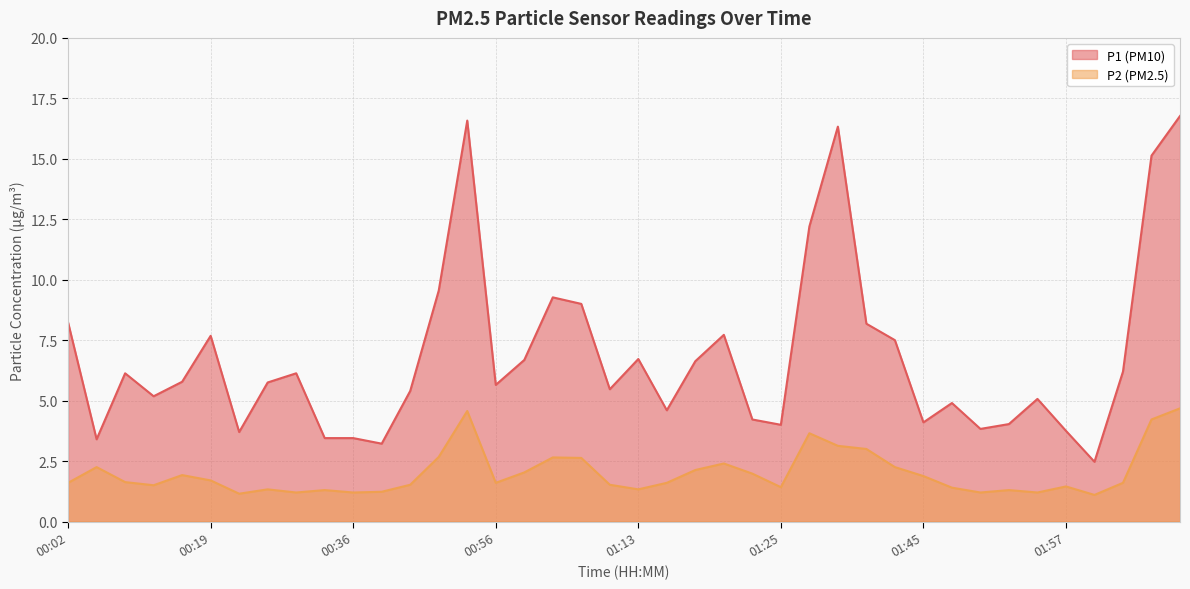

Which series has the largest total across all categories?

P1 (PM10)